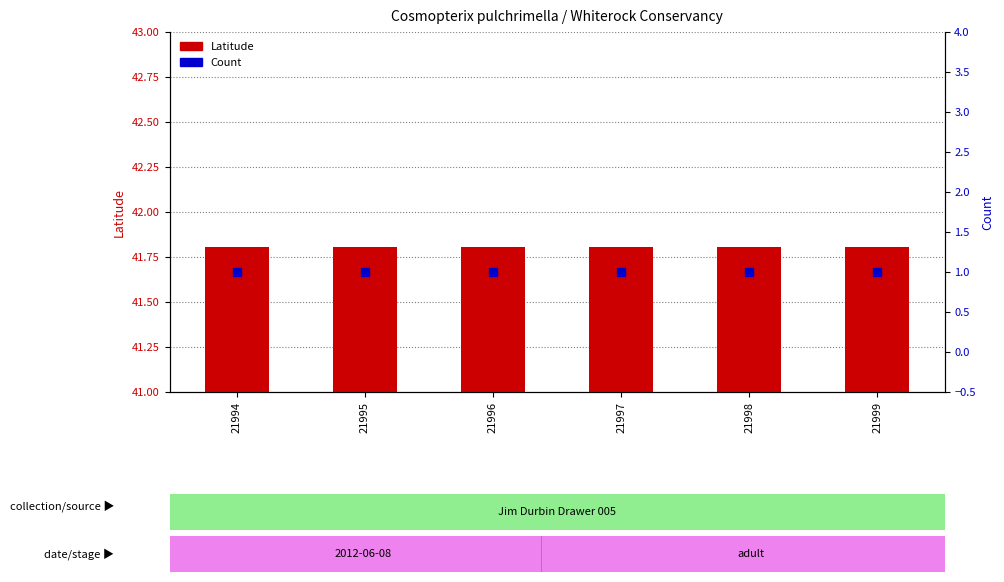

Which series contains the lowest Y value?

Count